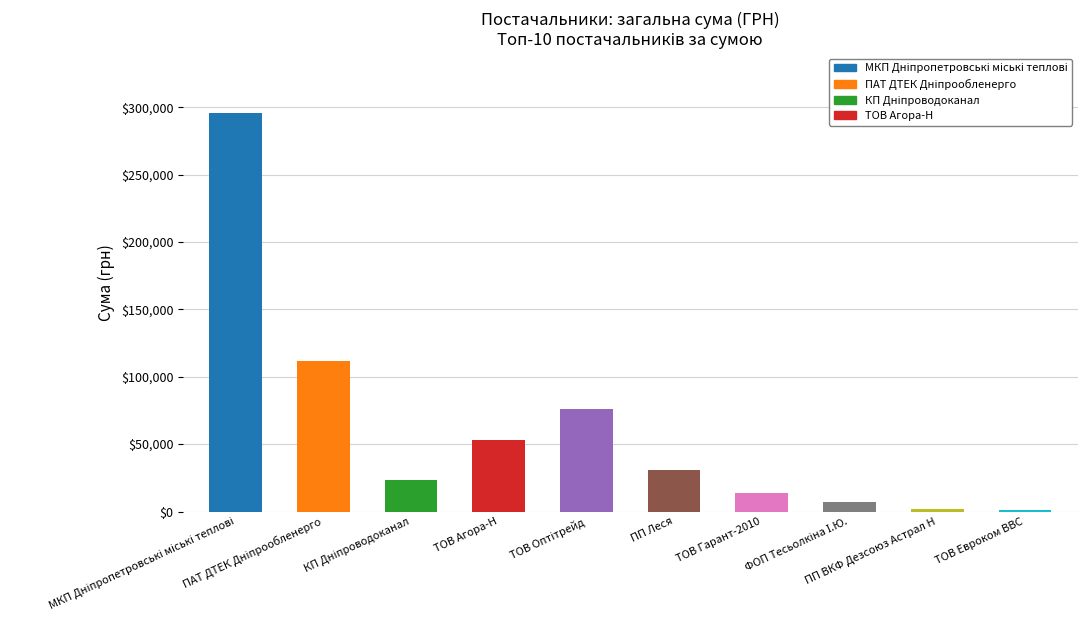

What is the value of the 2nd bar from the left?

111990.4